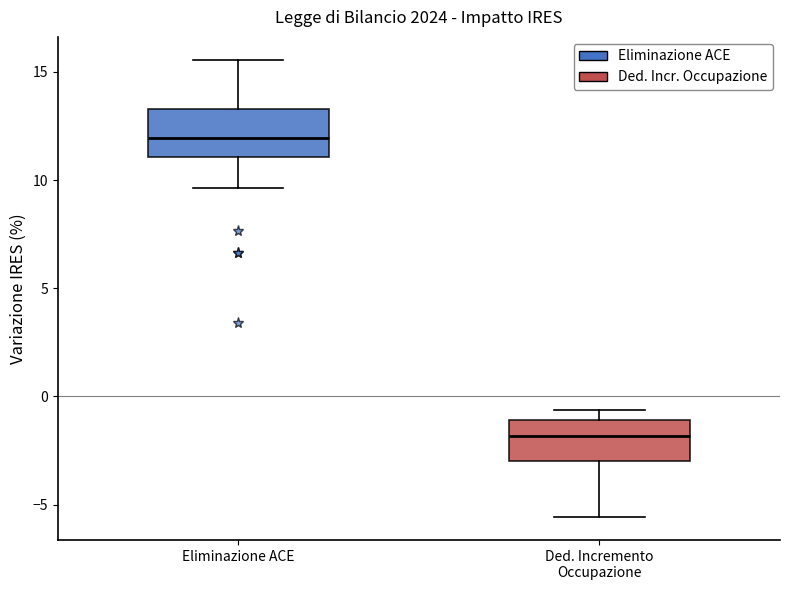

Reading left to right, read every box against the y-axis: the position of its median line, the range the box covers, and the ends of its whiskers. The values are not printed on the chart, so give them approximately, as read against the axis.

Eliminazione ACE: median 12.0, box 11.0 to 13.5, whiskers 9.5 to 15.5
Ded. Incremento Occupazione: median -2.0, box -3.0 to -1.0, whiskers -5.5 to -0.5